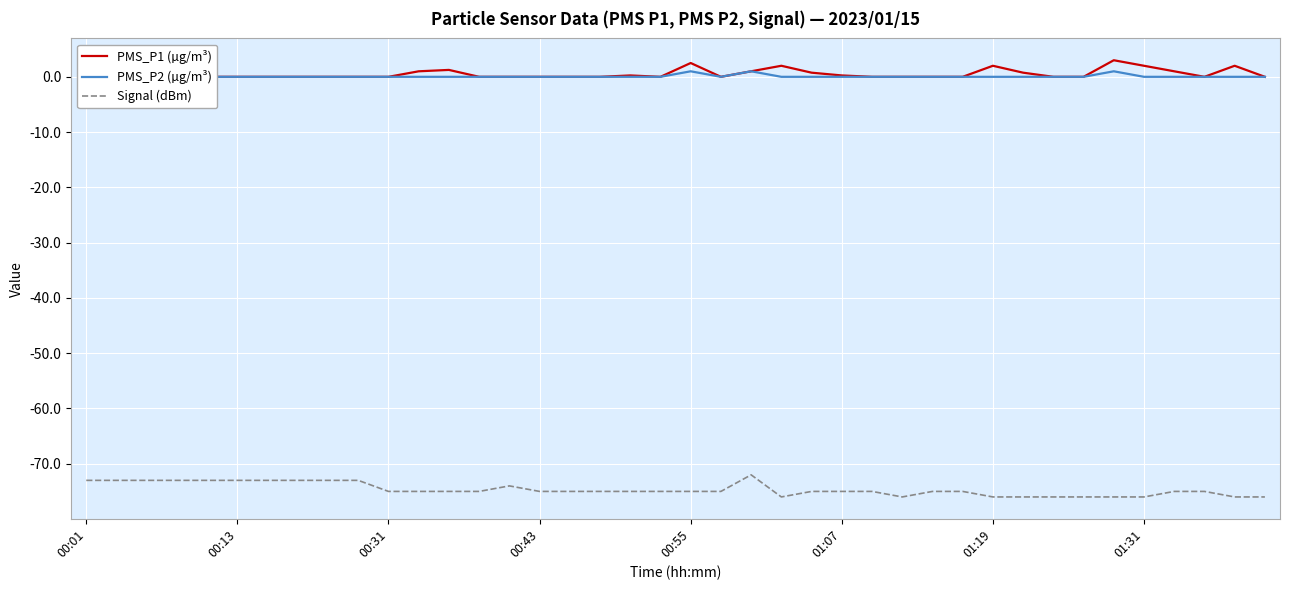

Is this an area chart (filled region under the line)?

No